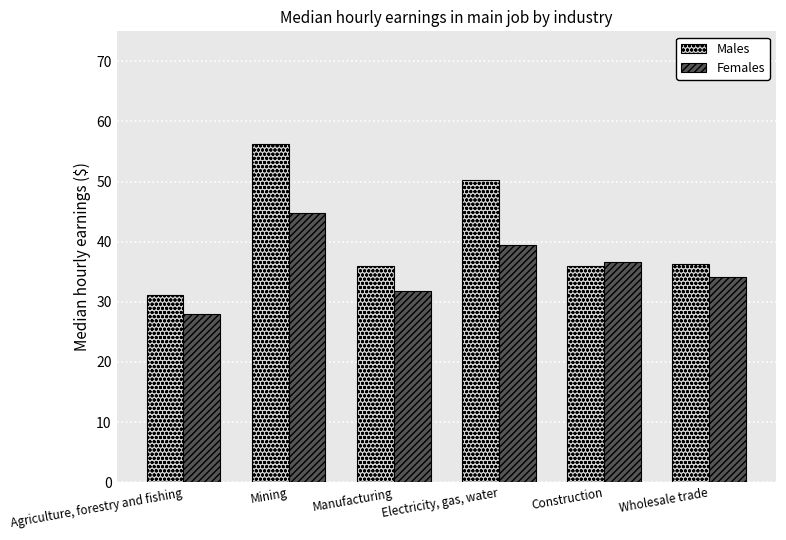

What is the maximum value shown in the chart?

56.3